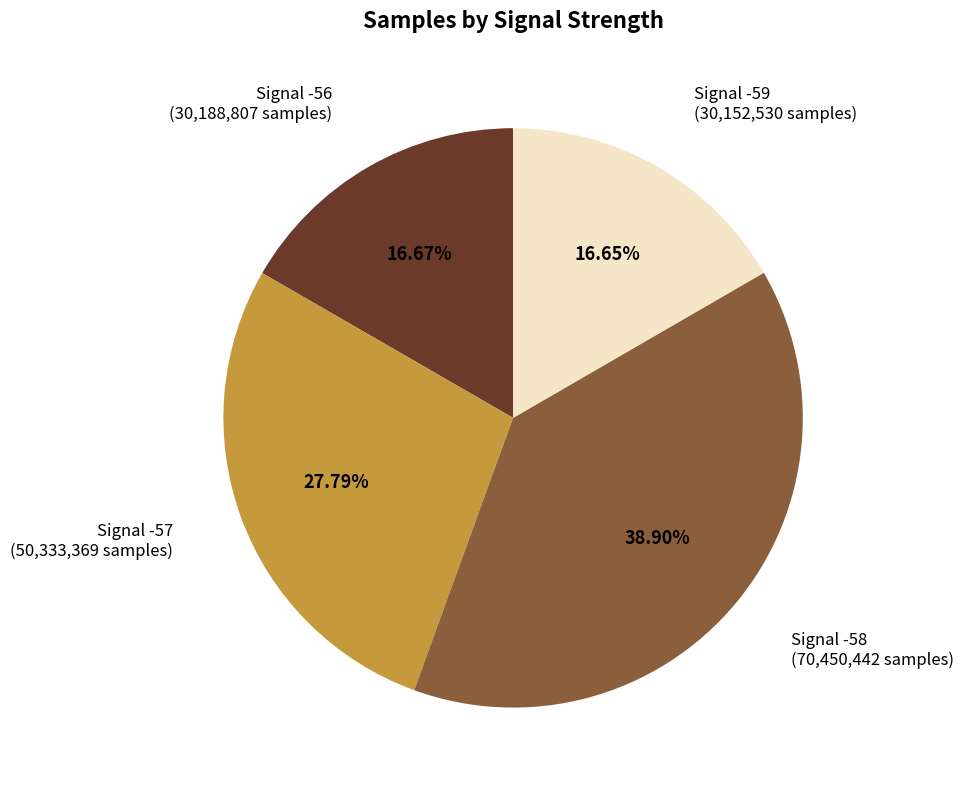

Is there a majority slice in this chart?

No